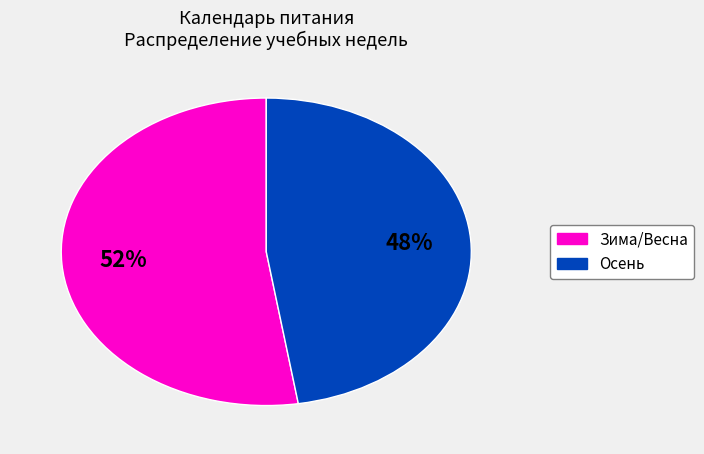

Is there any slice that represents more than half of the pie?

Yes